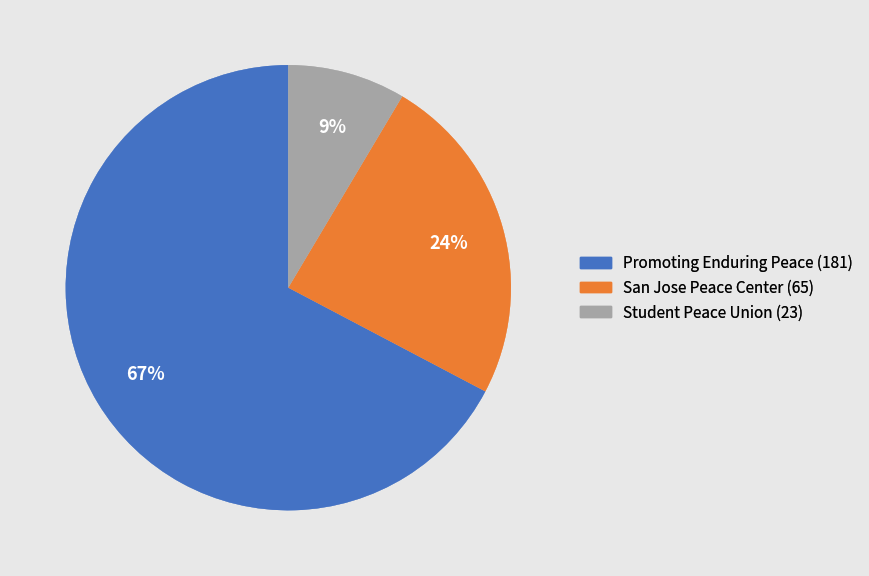

Between San Jose Peace Center (65) and Student Peace Union (23), which is larger?

San Jose Peace Center (65)